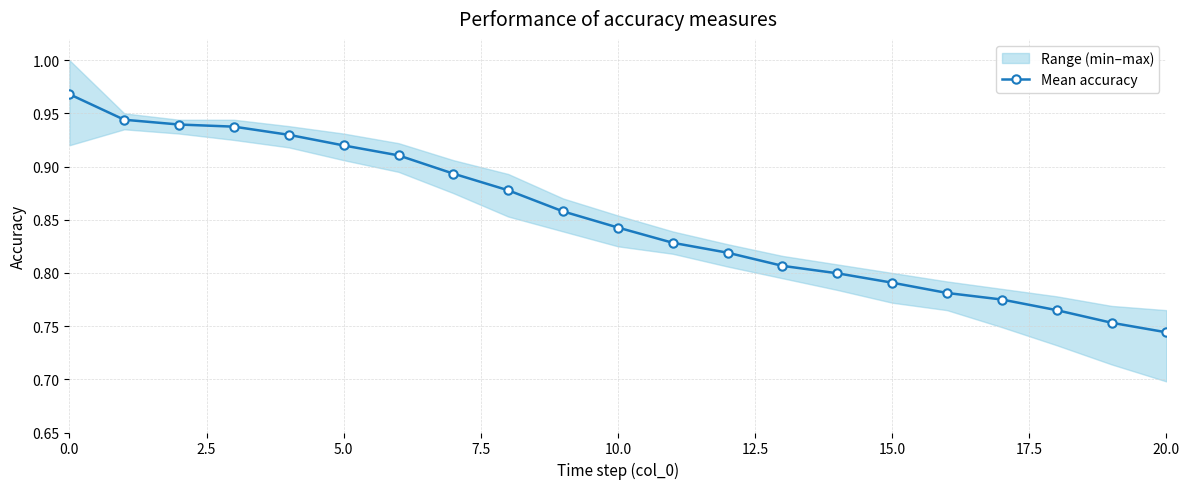

How many Mean accuracy values are between 0 and 1?

21